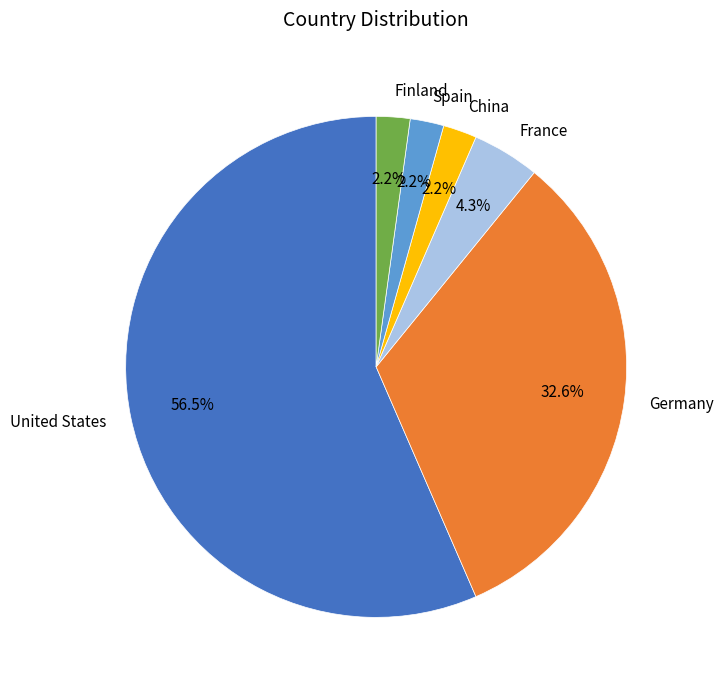

What is the majority slice?

United States